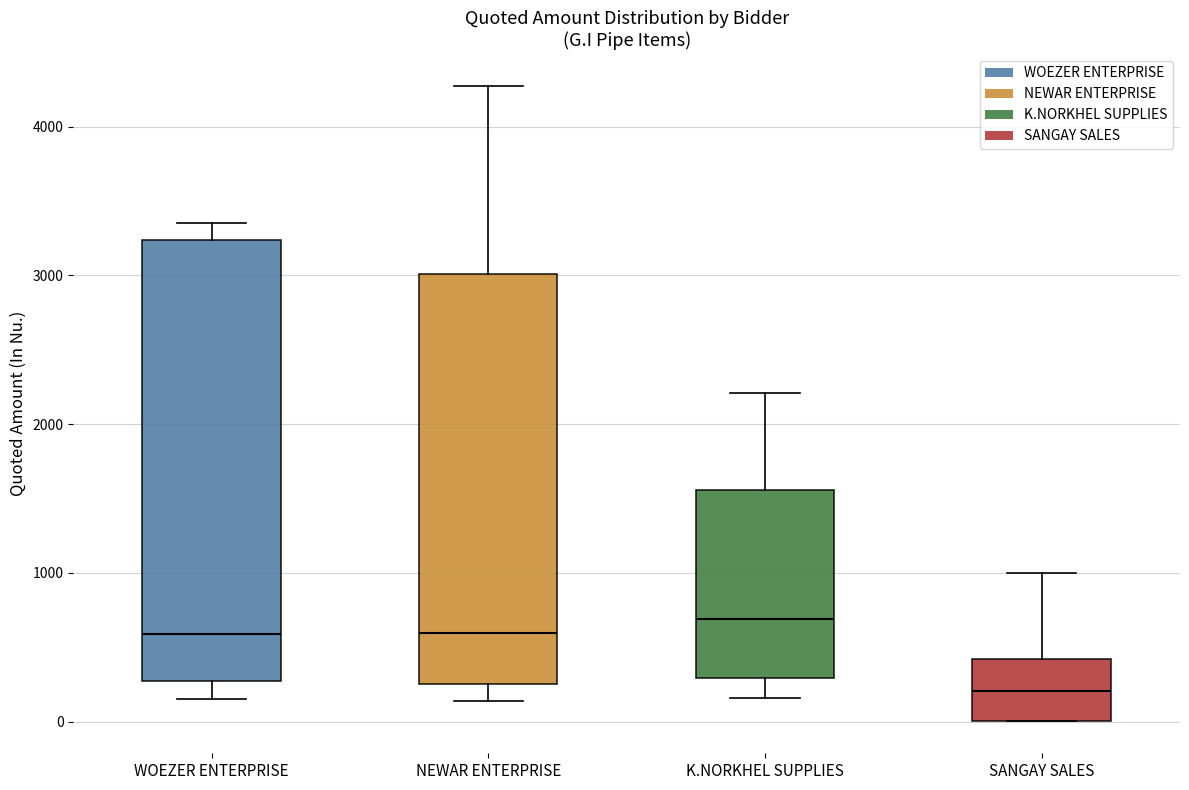

Reading left to right, read every box against the y-axis: the position of its median line, the range the box covers, and the ends of its whiskers. The values are not printed on the chart, so give them approximately, as read against the axis.

WOEZER ENTERPRISE: median 600, box 300 to 3200, whiskers 200 to 3400
NEWAR ENTERPRISE: median 600, box 300 to 3000, whiskers 100 to 4300
K.NORKHEL SUPPLIES: median 700, box 300 to 1600, whiskers 200 to 2200
SANGAY SALES: median 200, box 0 to 400, whiskers 0 to 1000